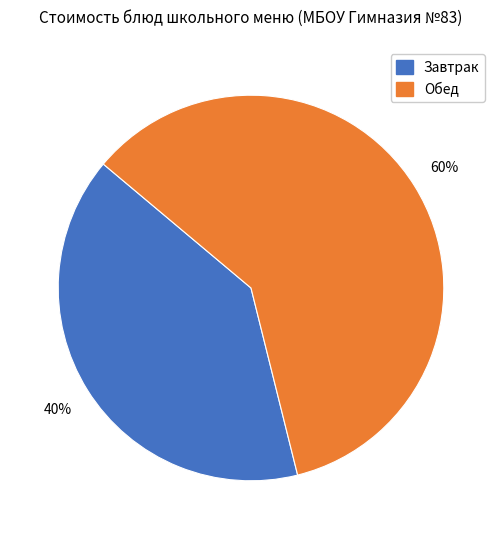

Is there a majority slice in this chart?

Yes